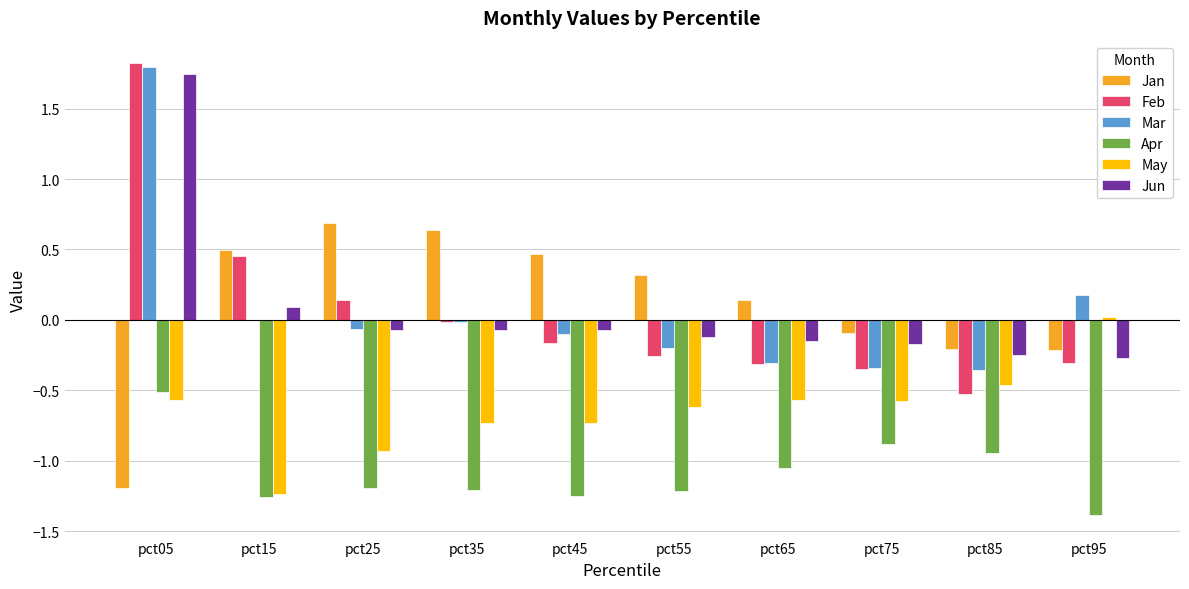

Does the chart contain stacked bars?

No